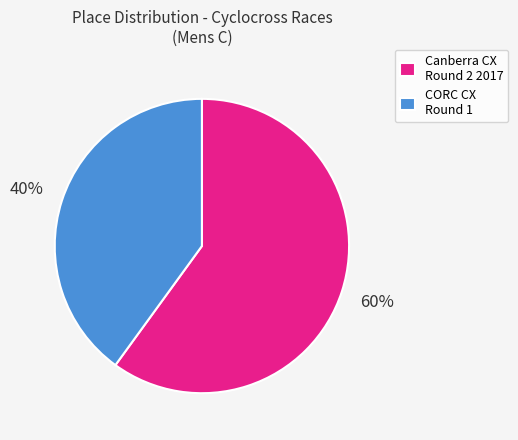

Count the number of slices in the pie.

2